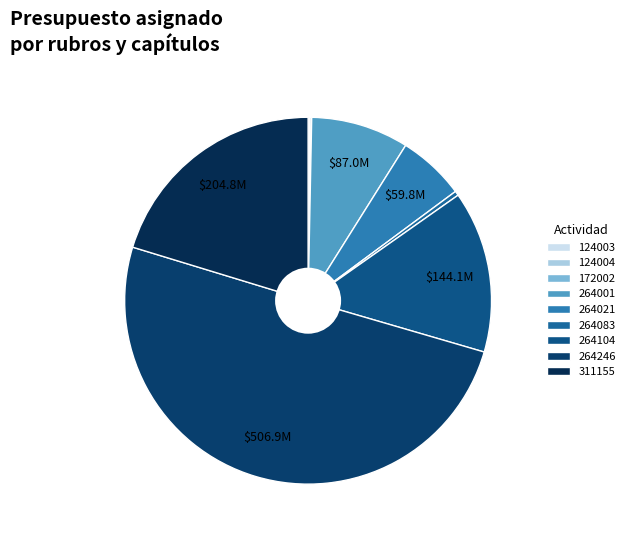

To the nearest percent, what percentage of the pie is 311155?

20%